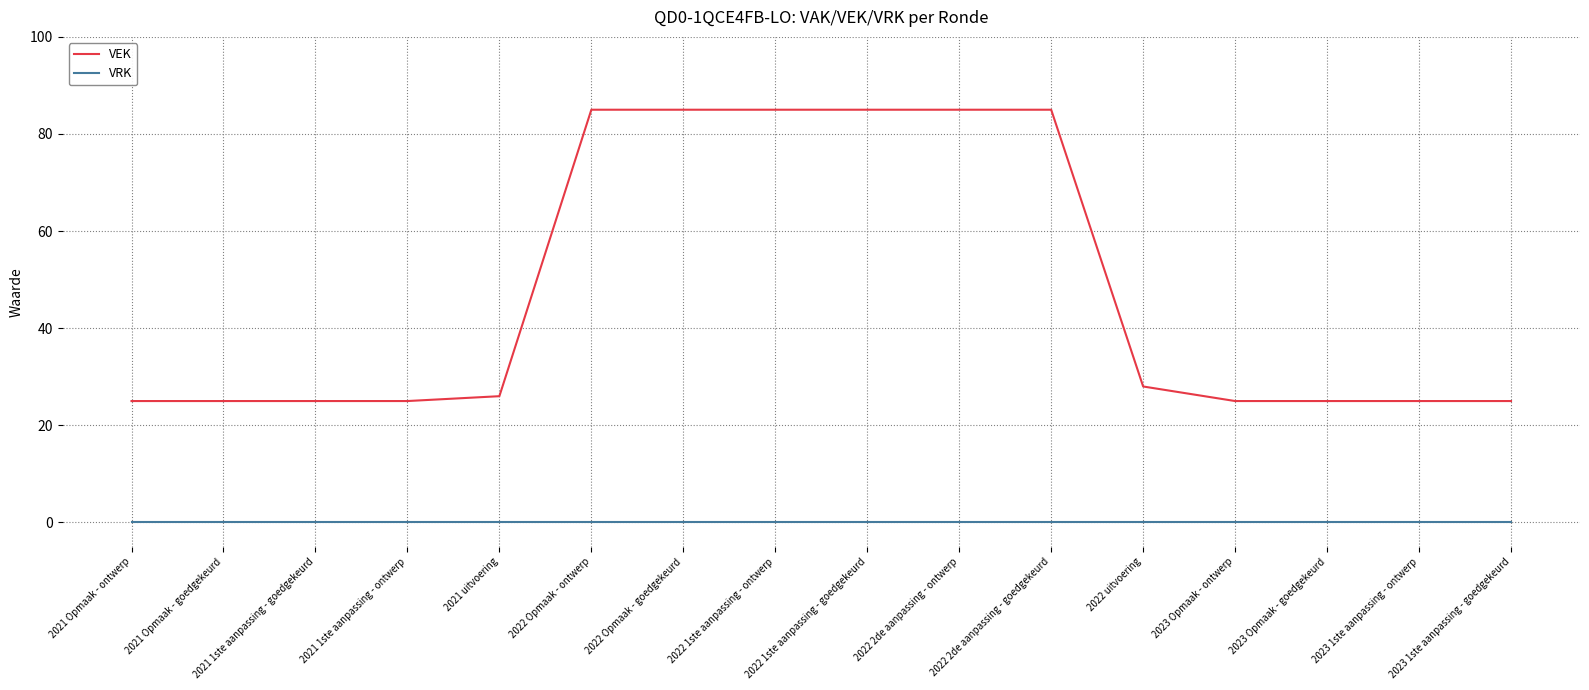

The value of VRK at 2022 1ste aanpassing - goedgekeurd is 0. True or false?

True